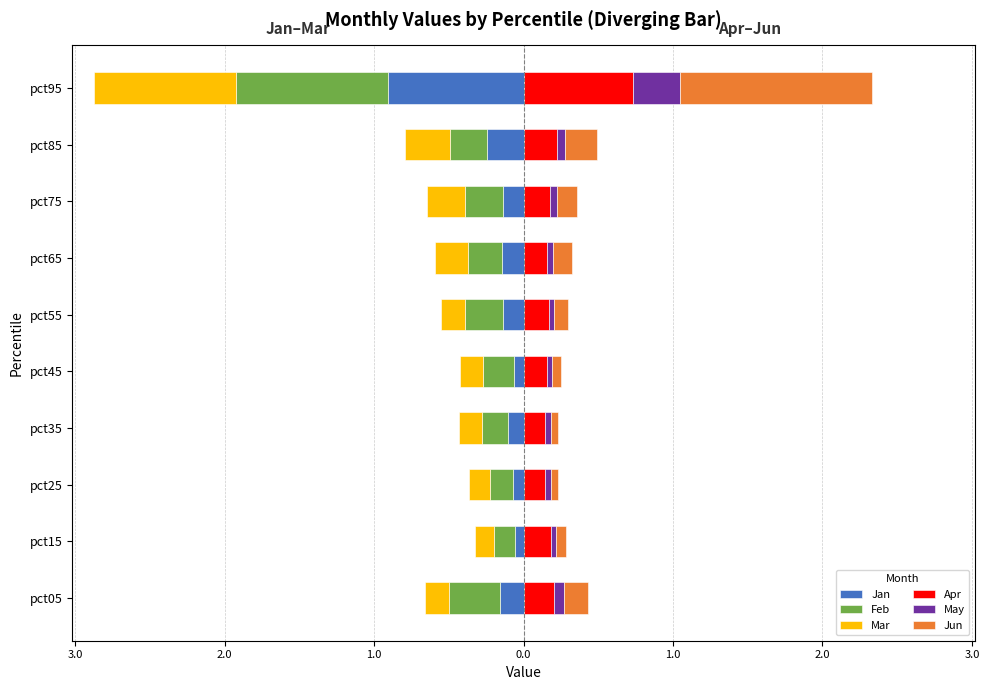

Is the value of Mar at pct05 greater than the value of Jun at pct55?

No